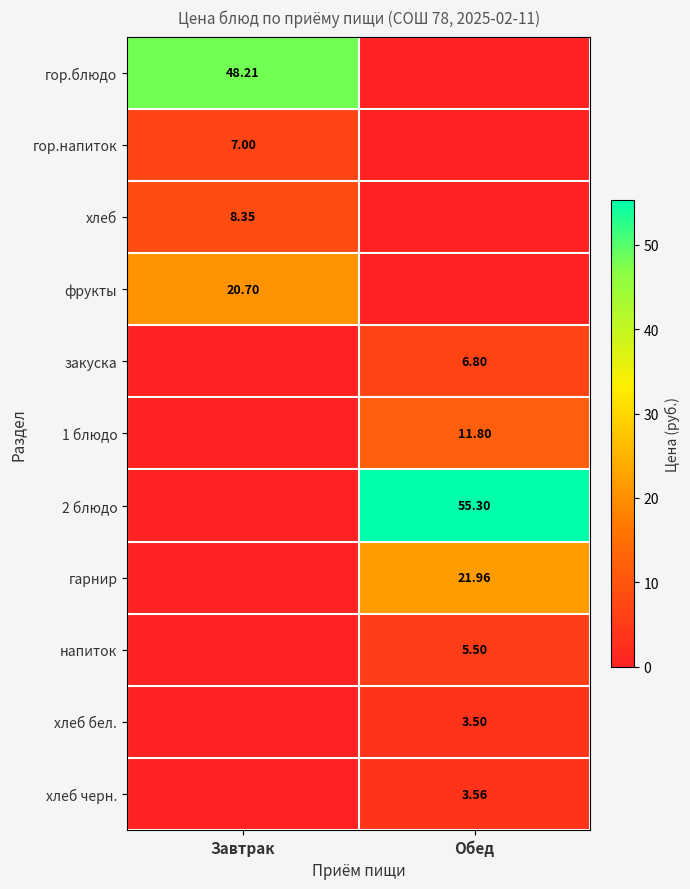

What is the sum of the хлеб бел. values at Обед and Завтрак?

3.5